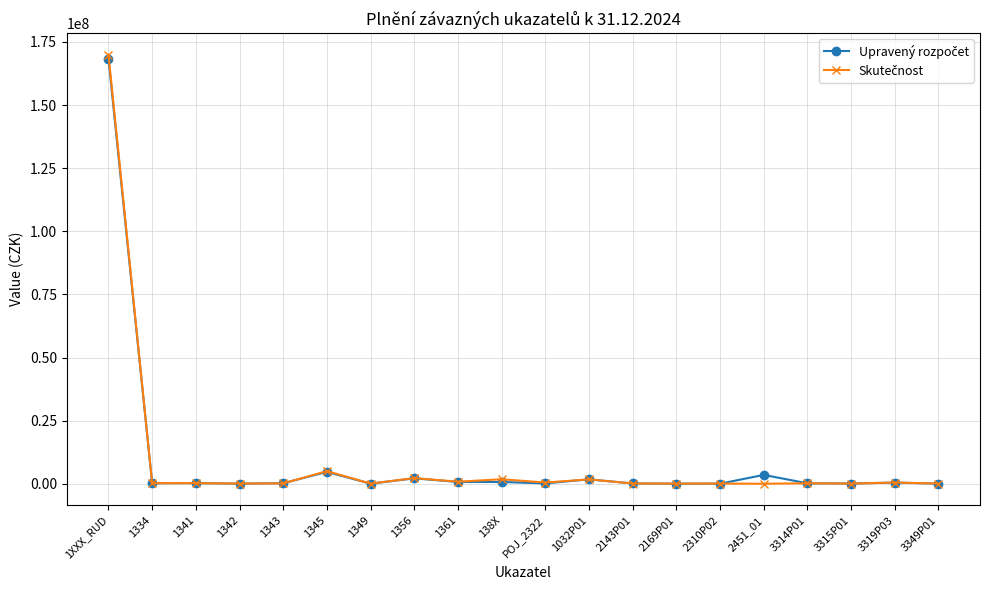

Does the chart display data point markers on the line(s)?

Yes